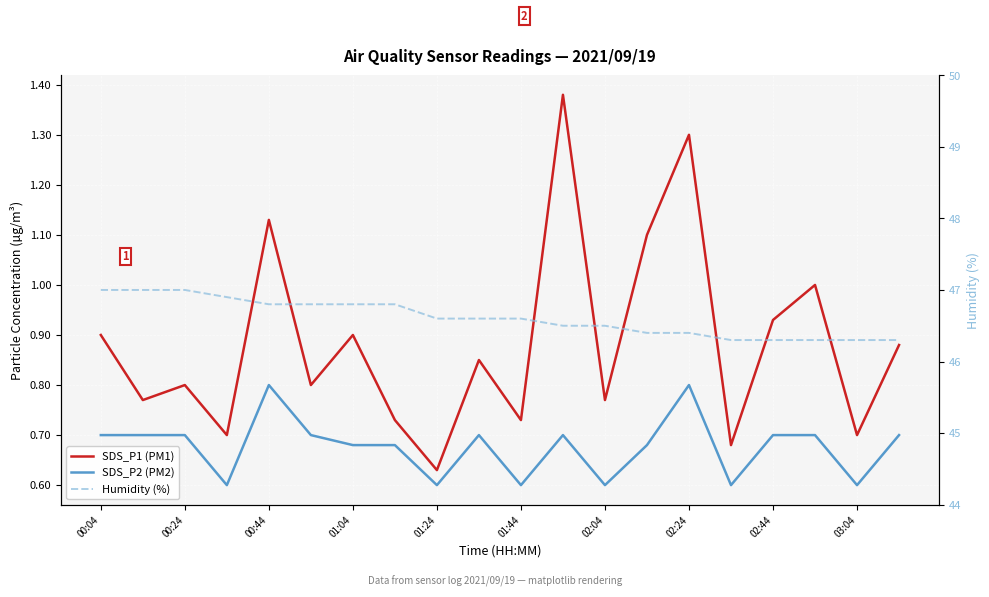

What is the approximate value of Humidity (%) at 02:44?

46.3